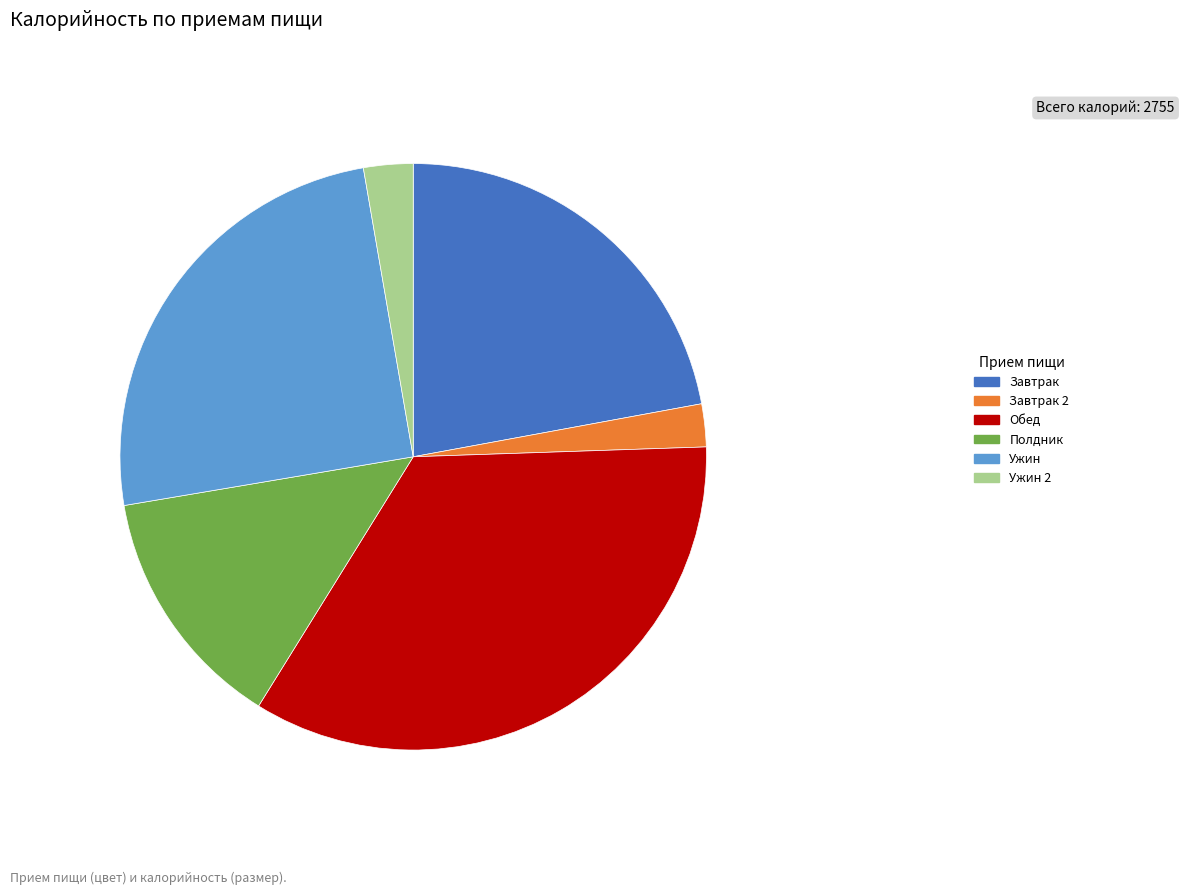

The Обед slice represents 34% of the pie. True or false?

True